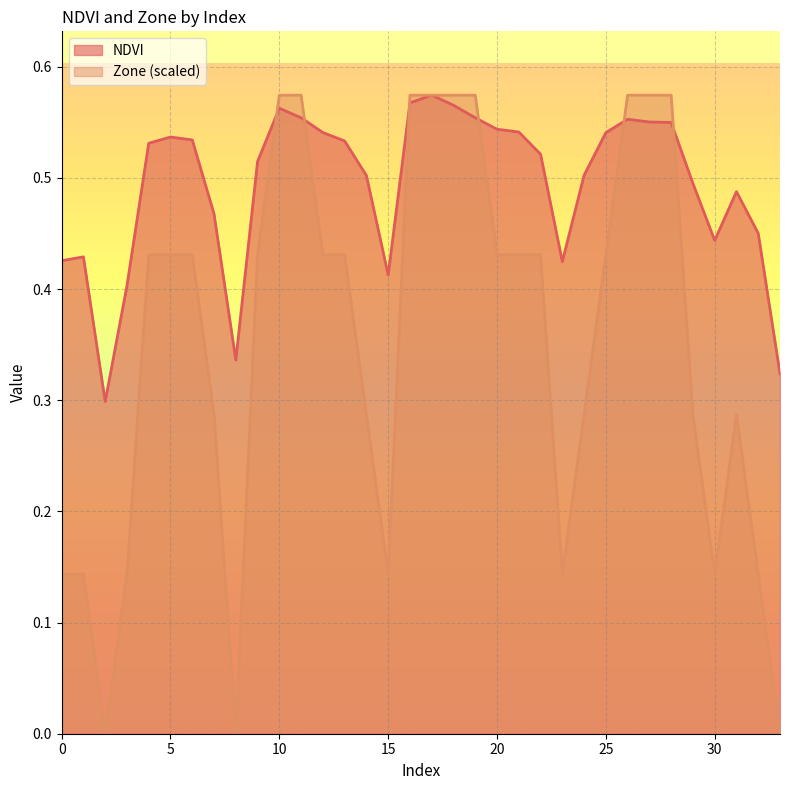

Reading left to right, what are all the values shown in this chart?

NDVI: 0=0.4	1=0.4	2=0.3	3=0.4	4=0.5	5=0.5	6=0.5	7=0.5	8=0.3	9=0.5	10=0.6	11=0.6	12=0.5	13=0.5	14=0.5	15=0.4	16=0.6	17=0.6	18=0.6	19=0.6	20=0.5	21=0.5	22=0.5	23=0.4	24=0.5	25=0.5	26=0.6	27=0.6	28=0.5	29=0.5	30=0.4	31=0.5	32=0.5	33=0.3
Zone: 0=0.1	1=0.1	2=0.0	3=0.1	4=0.4	5=0.4	6=0.4	7=0.3	8=0.0	9=0.4	10=0.6	11=0.6	12=0.4	13=0.4	14=0.3	15=0.1	16=0.6	17=0.6	18=0.6	19=0.6	20=0.4	21=0.4	22=0.4	23=0.1	24=0.3	25=0.4	26=0.6	27=0.6	28=0.6	29=0.3	30=0.1	31=0.3	32=0.1	33=0.0